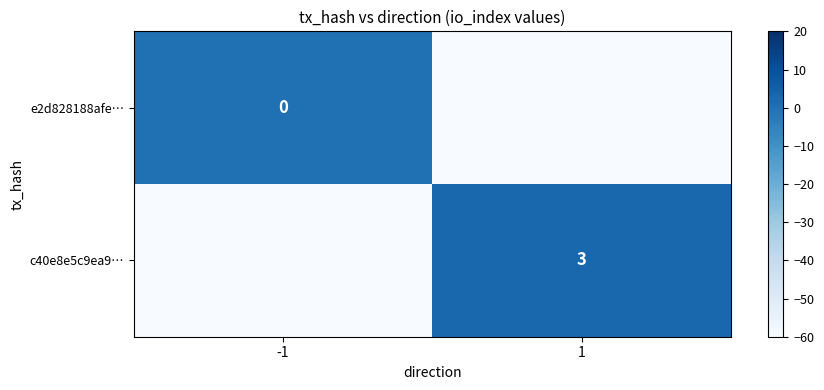

Is it true that c40e8e5c9ea9… equals 3 at 1?

True